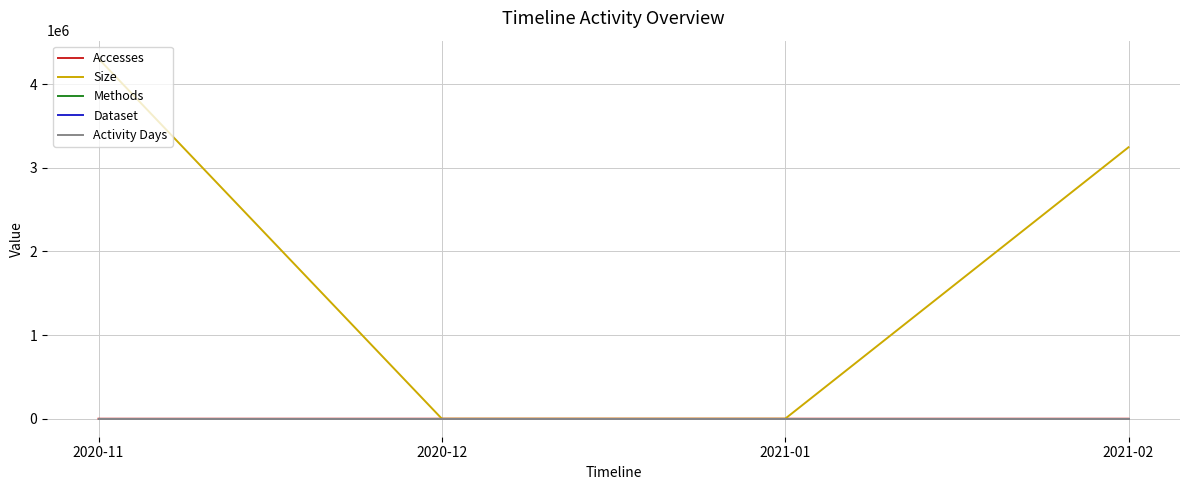

Does the chart have visible grid lines?

Yes